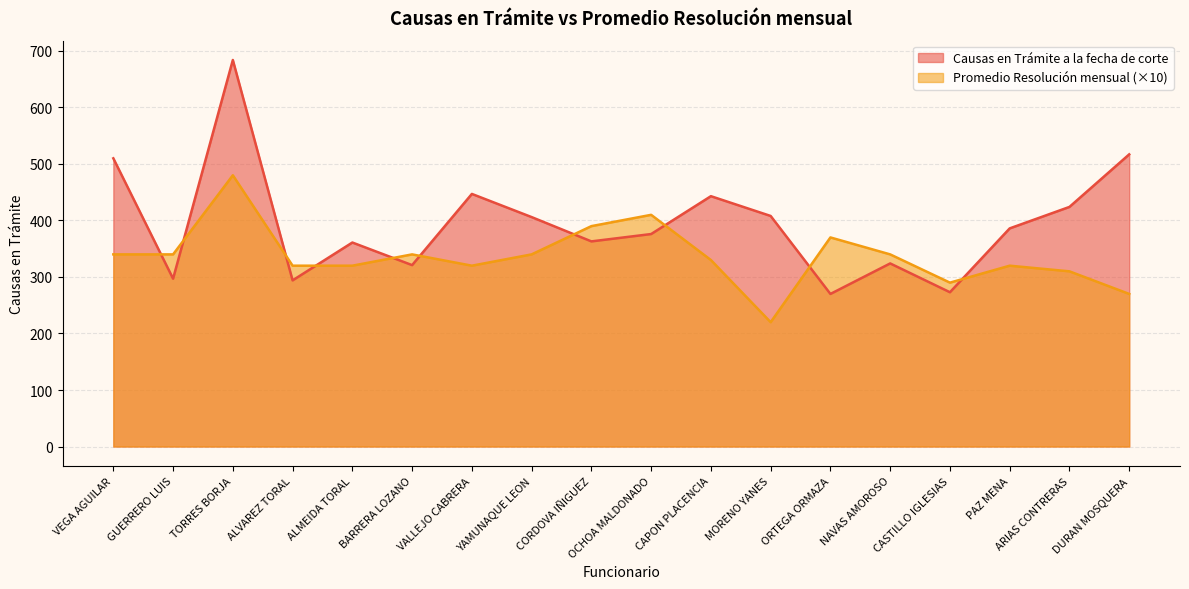

Which has a higher value, CORDOVA IÑIGUEZ or TORRES BORJA?

TORRES BORJA